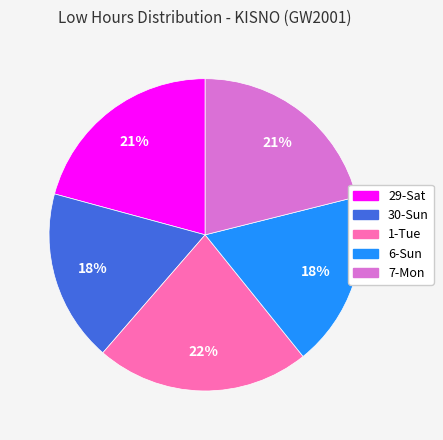

Is the sum of 29-Sat and 1-Tue greater than half?

No